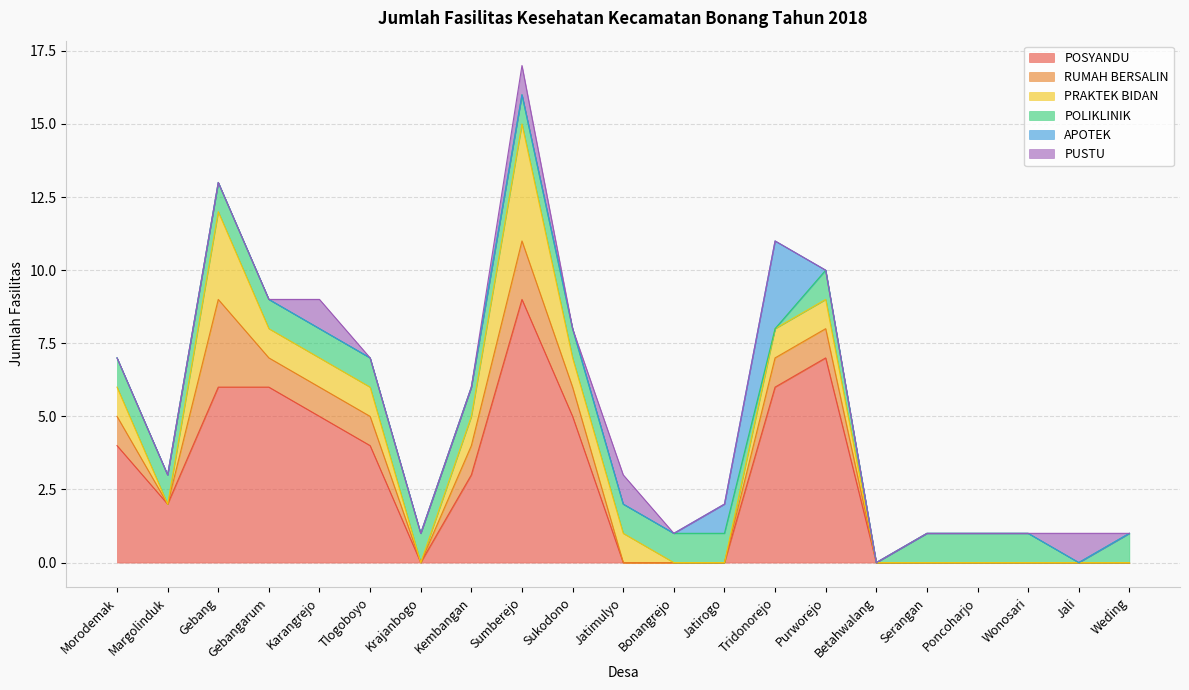

How many distinct data groups are displayed?

6